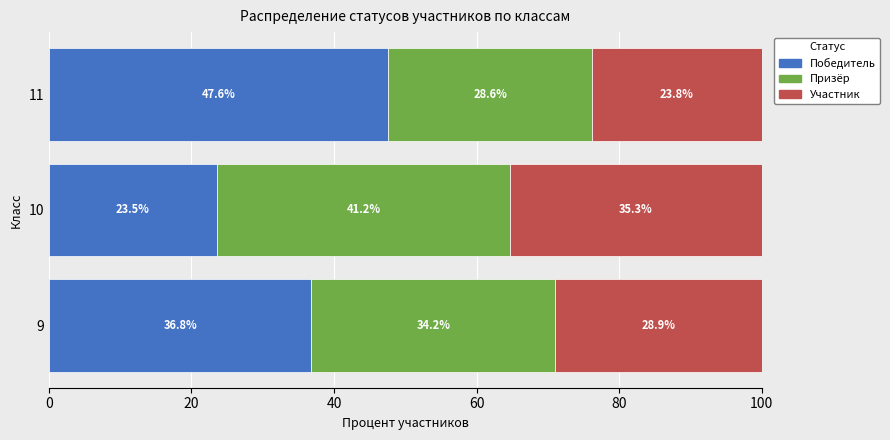

At which label is Победитель closest to 35?

9